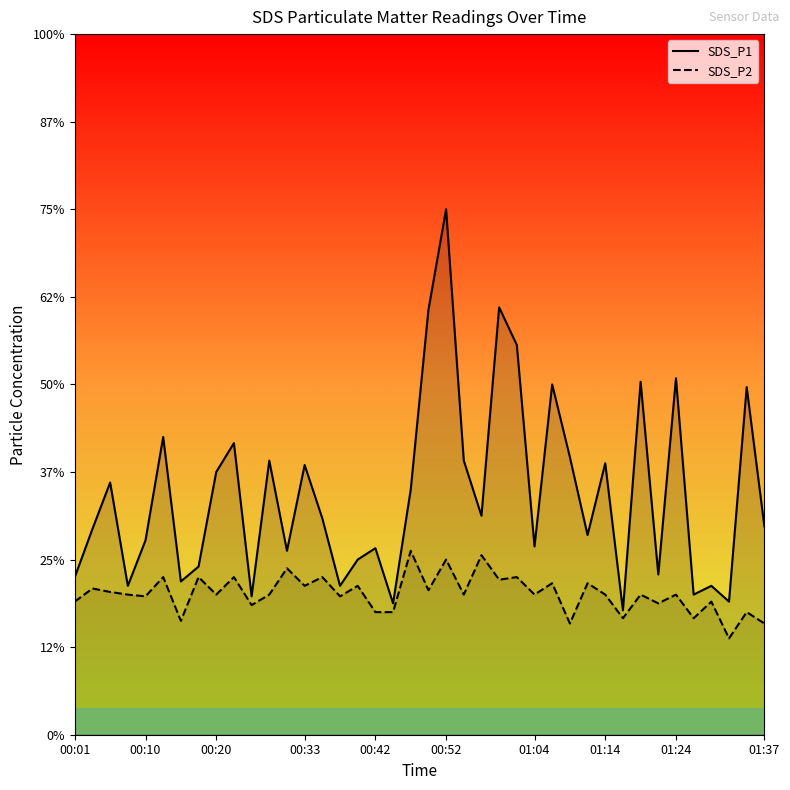

Where is the first local maximum for SDS_P2?

00:03